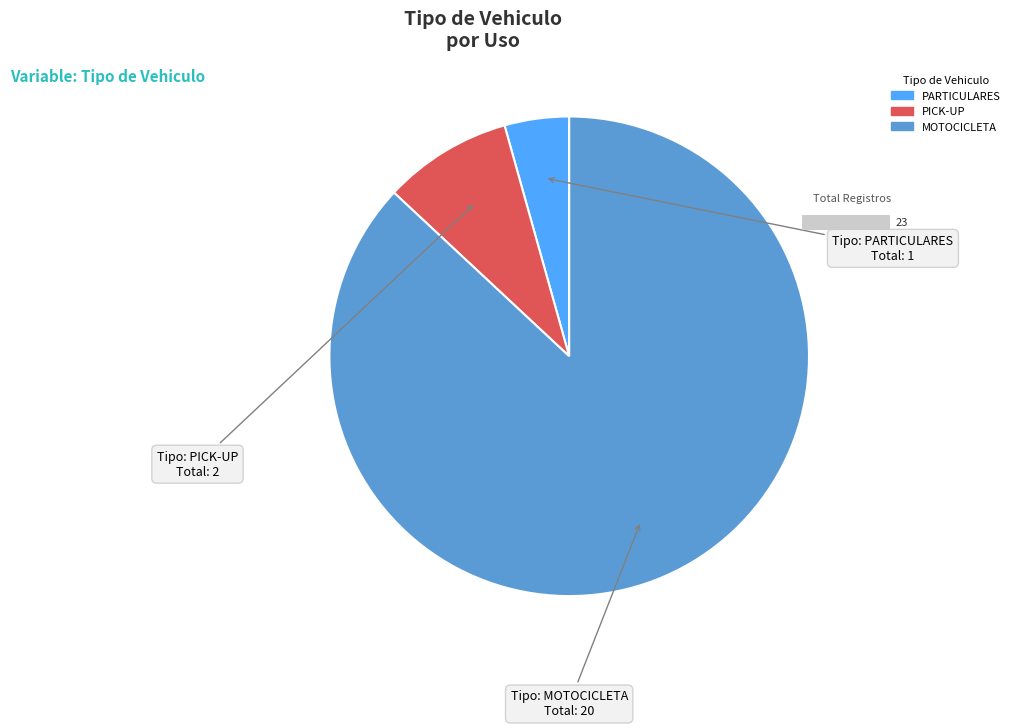

Between PARTICULARES and MOTOCICLETA, which is larger?

MOTOCICLETA